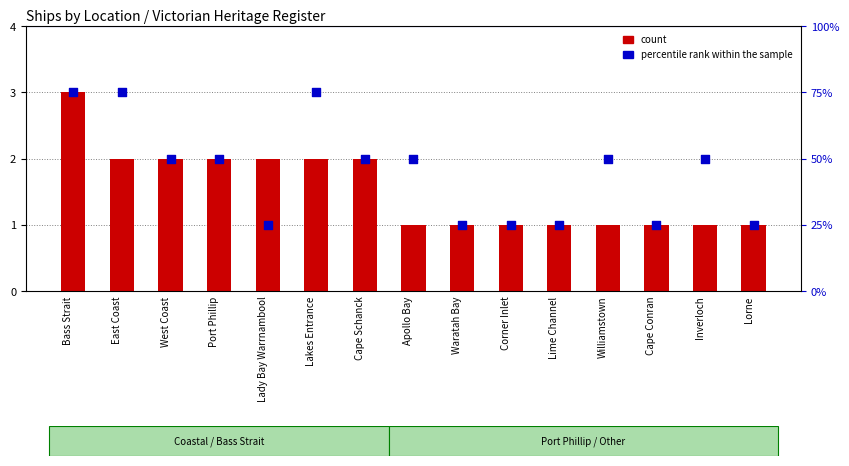

Which series has the largest total across all categories?

percentile rank within the sample